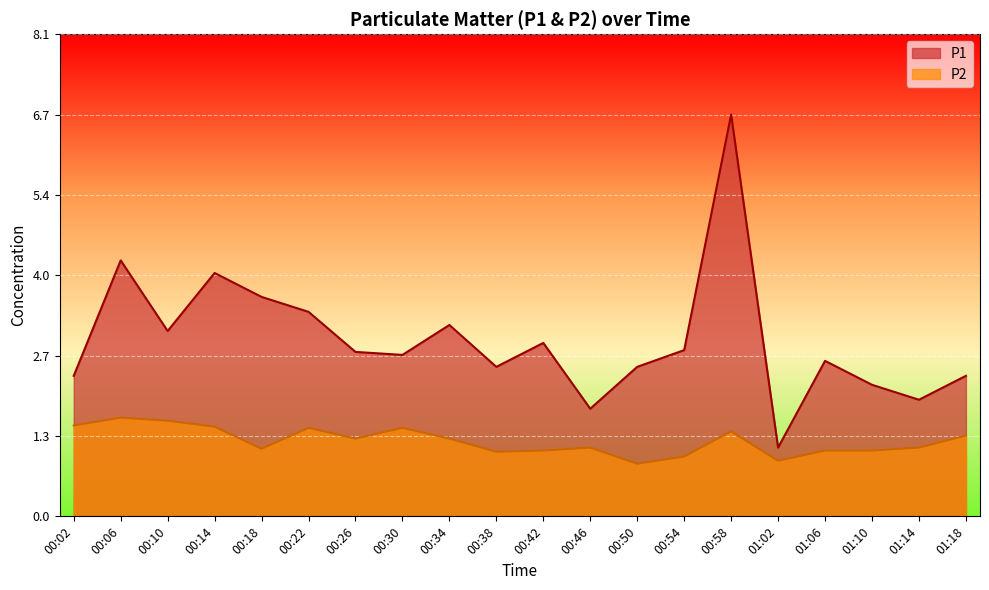

Which has a higher value, 01:10 or 00:26?

00:26